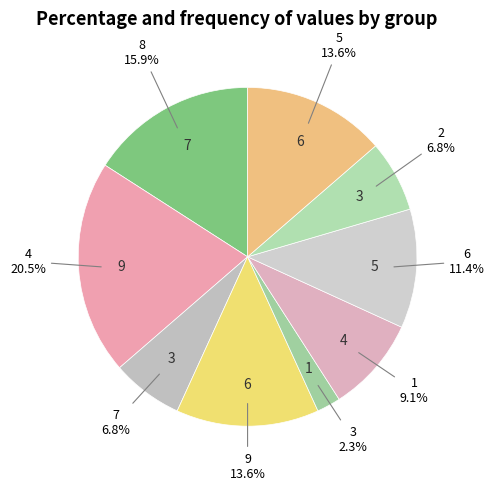

Count the number of slices in the pie.

9